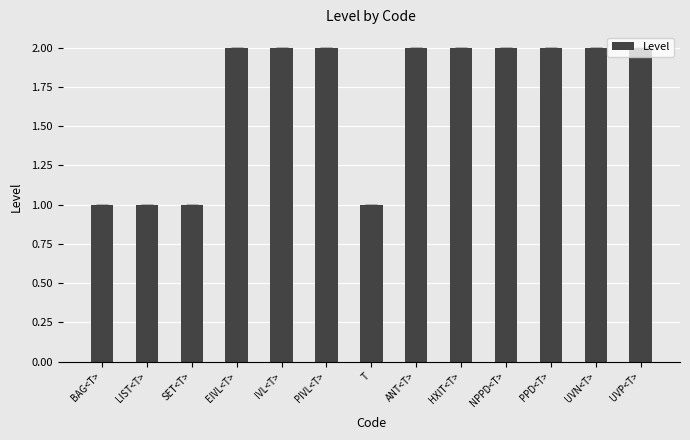

What is the difference between the second highest and minimum values?

1